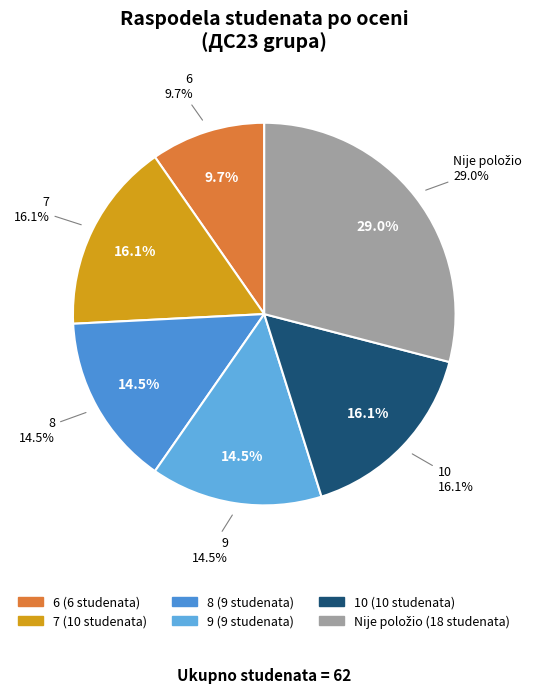

To the nearest percent, what percentage of the pie is 7?

16%